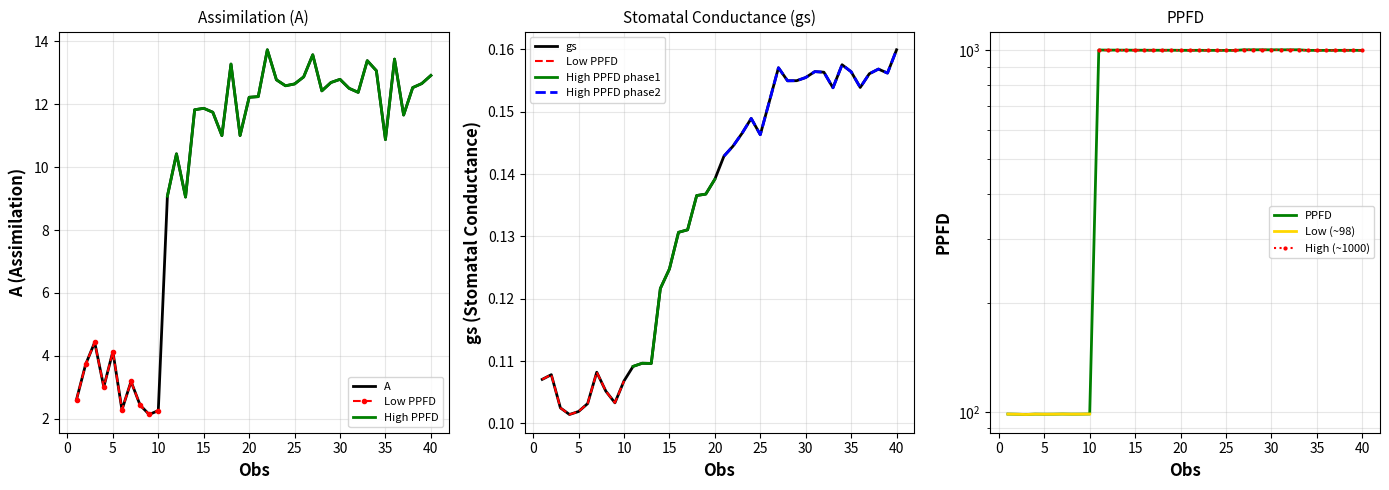

Is it true that A equals 12.8 at 30?

True